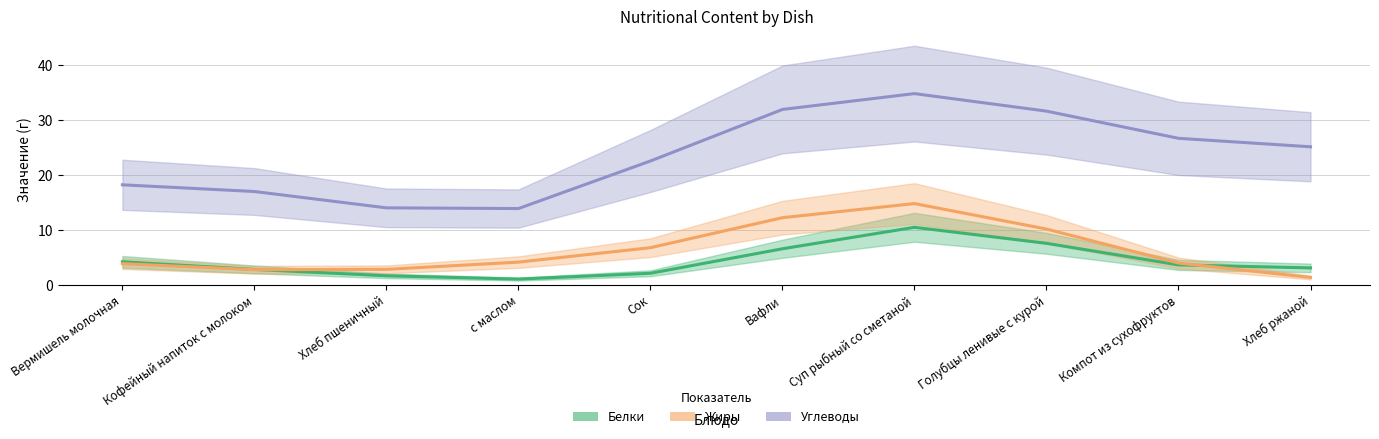

What are all the series names shown in the legend?

Белки, Жиры, Углеводы